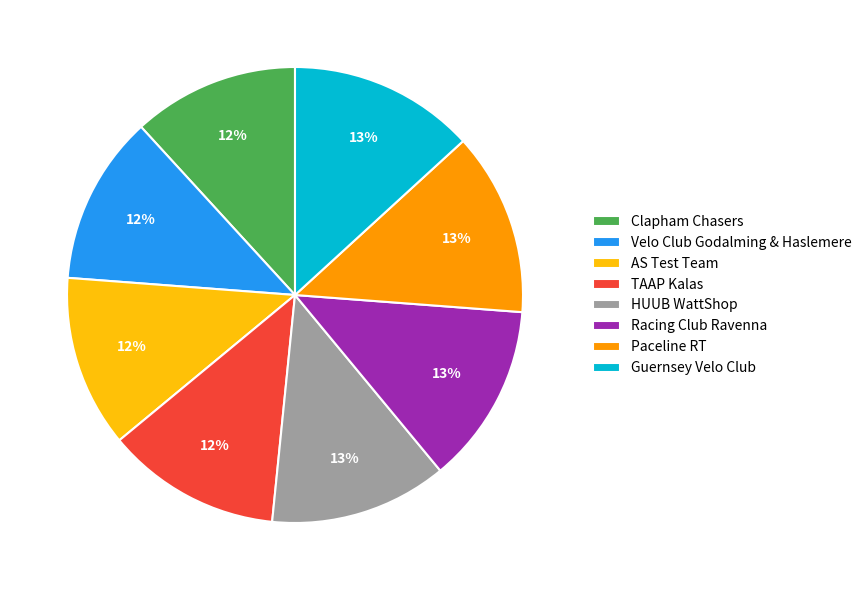

To the nearest percent, what portion does HUUB WattShop represent?

13%